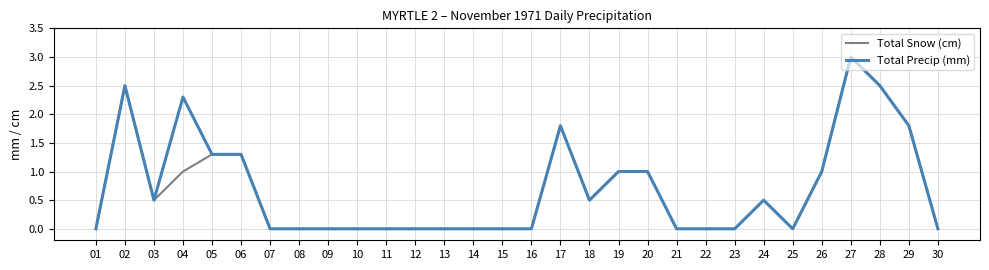

Reading left to right, what are all the values shown in this chart?

Total Snow (cm): 01=0.0	02=2.5	03=0.5	04=1.0	05=1.3	06=1.3	07=0.0	08=0.0	09=0.0	10=0.0	11=0.0	12=0.0	13=0.0	14=0.0	15=0.0	16=0.0	17=1.8	18=0.5	19=1.0	20=1.0	21=0.0	22=0.0	23=0.0	24=0.5	25=0.0	26=1.0	27=3.0	28=2.5	29=1.8	30=0.0
Total Precip (mm): 01=0.0	02=2.5	03=0.5	04=2.3	05=1.3	06=1.3	07=0.0	08=0.0	09=0.0	10=0.0	11=0.0	12=0.0	13=0.0	14=0.0	15=0.0	16=0.0	17=1.8	18=0.5	19=1.0	20=1.0	21=0.0	22=0.0	23=0.0	24=0.5	25=0.0	26=1.0	27=3.0	28=2.5	29=1.8	30=0.0